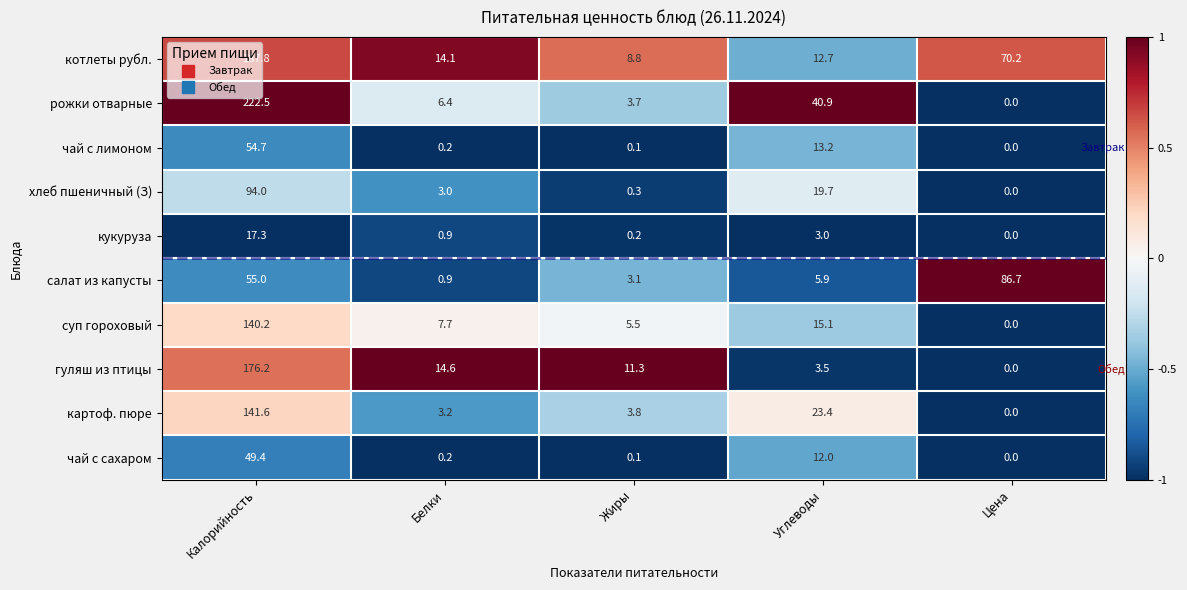

At how many categories does at least one series exceed 0?

5